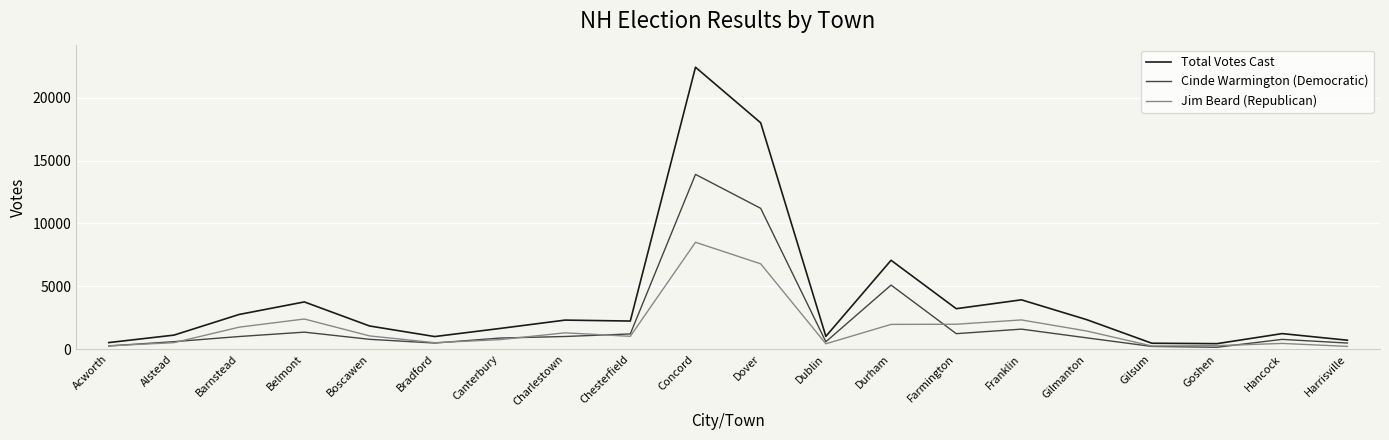

What is the maximum value shown in the chart?

22416